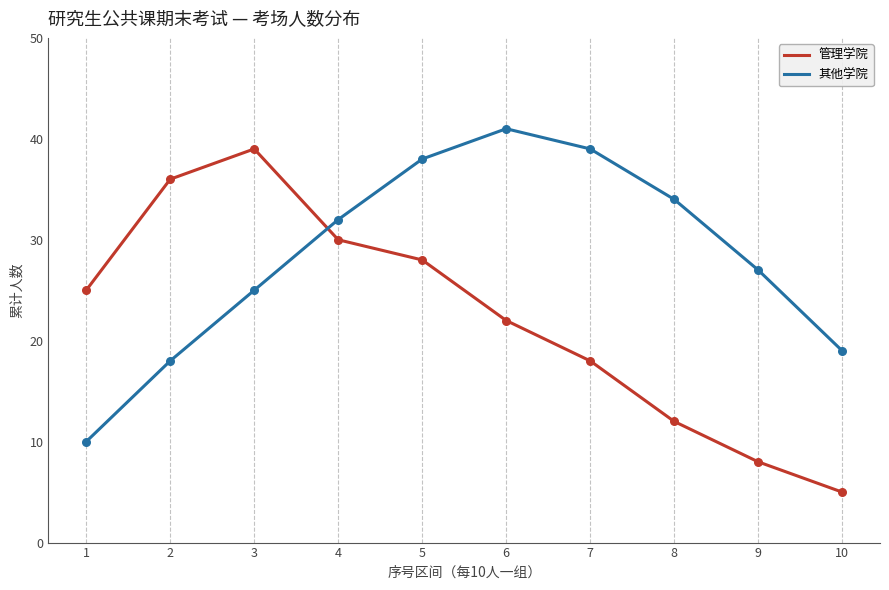

What is the spread (max minus min) of values at 7?

21